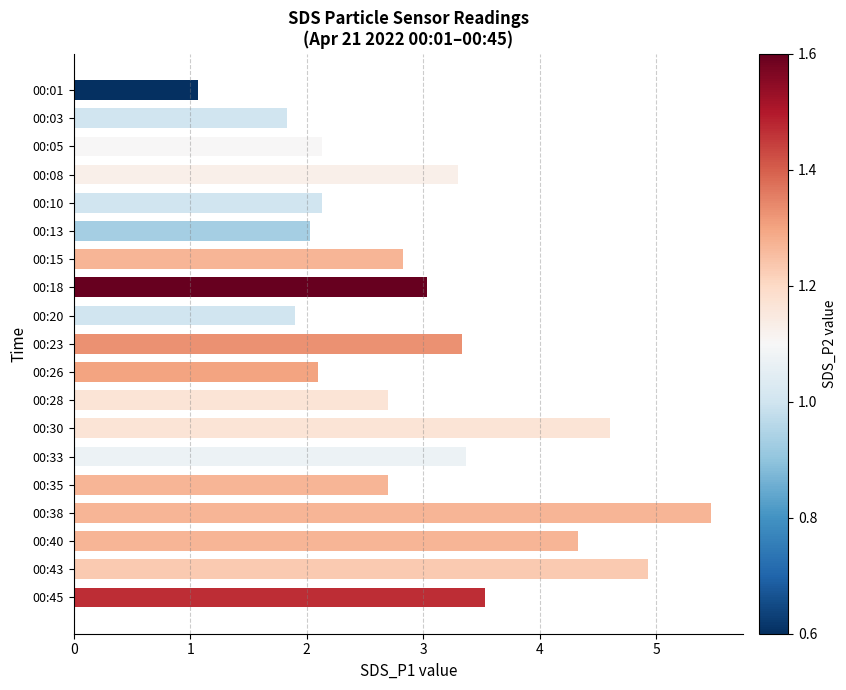

What is the approximate value at 00:01?

1.1